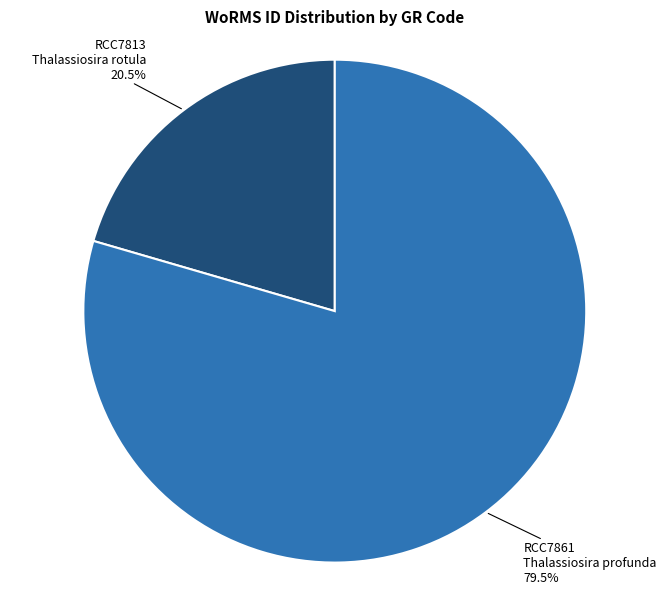

Approximately how many times larger is the value at RCC7813 Thalassiosira rotula 20.5% compared to RCC7861 Thalassiosira profunda 79.5%?

0.3